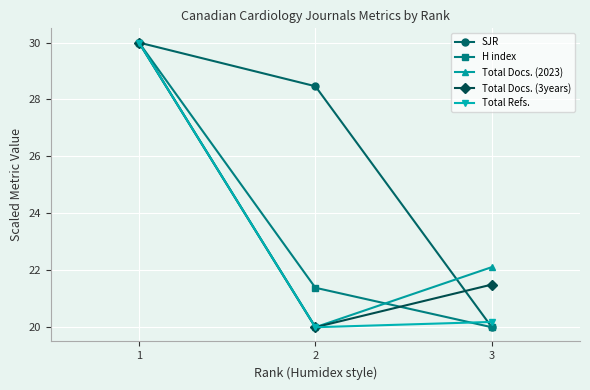

How many distinct data groups are displayed?

5